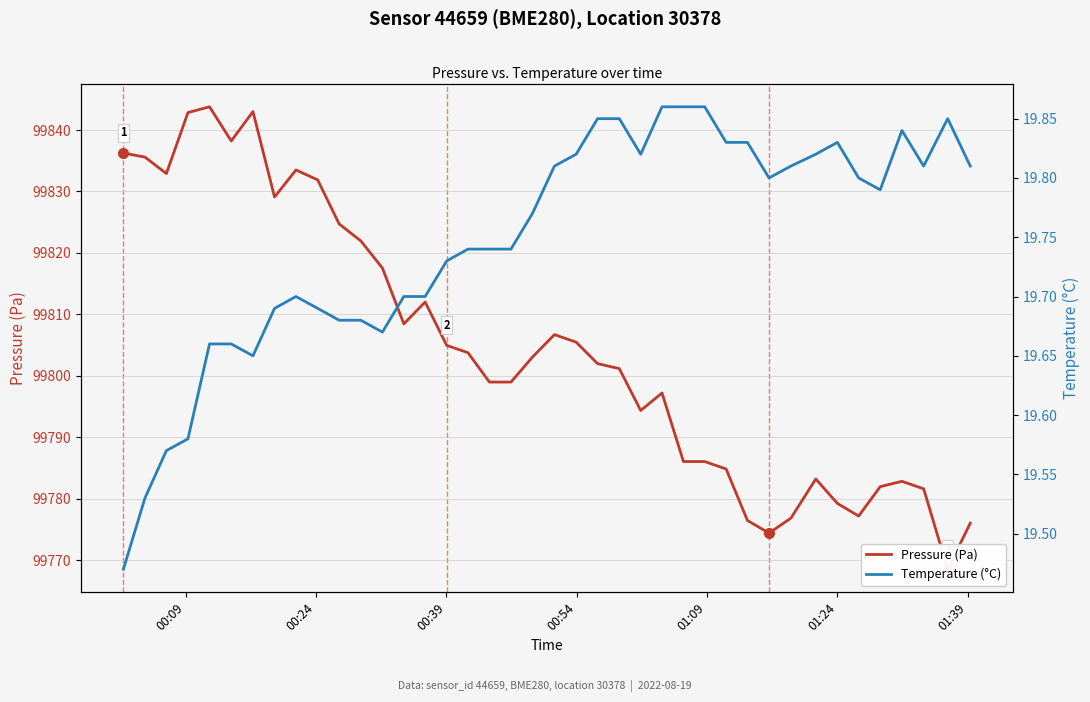

Is this an area chart (filled region under the line)?

No